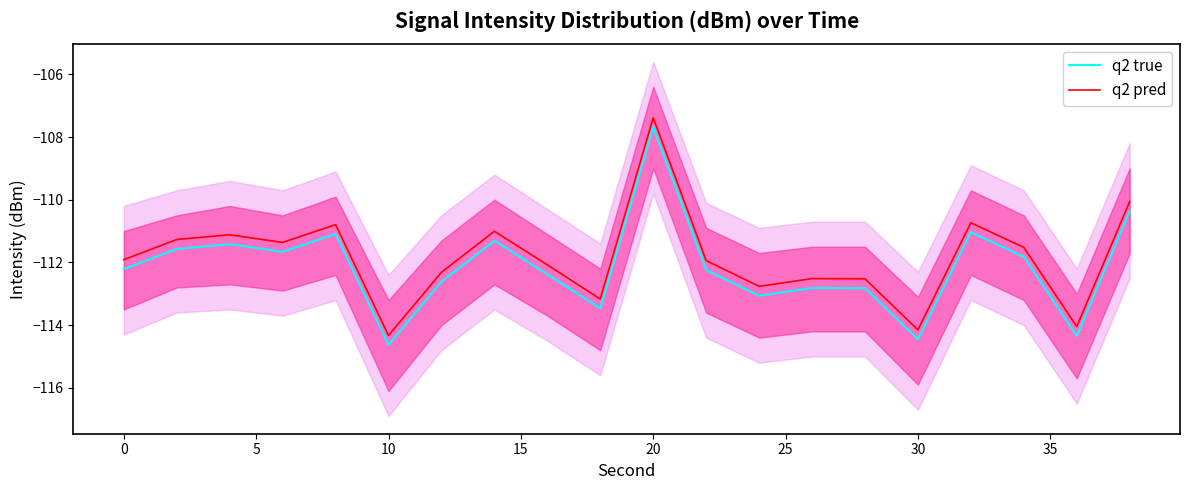

What is the difference between the maximum and second lowest values in the q2 true series?

6.8